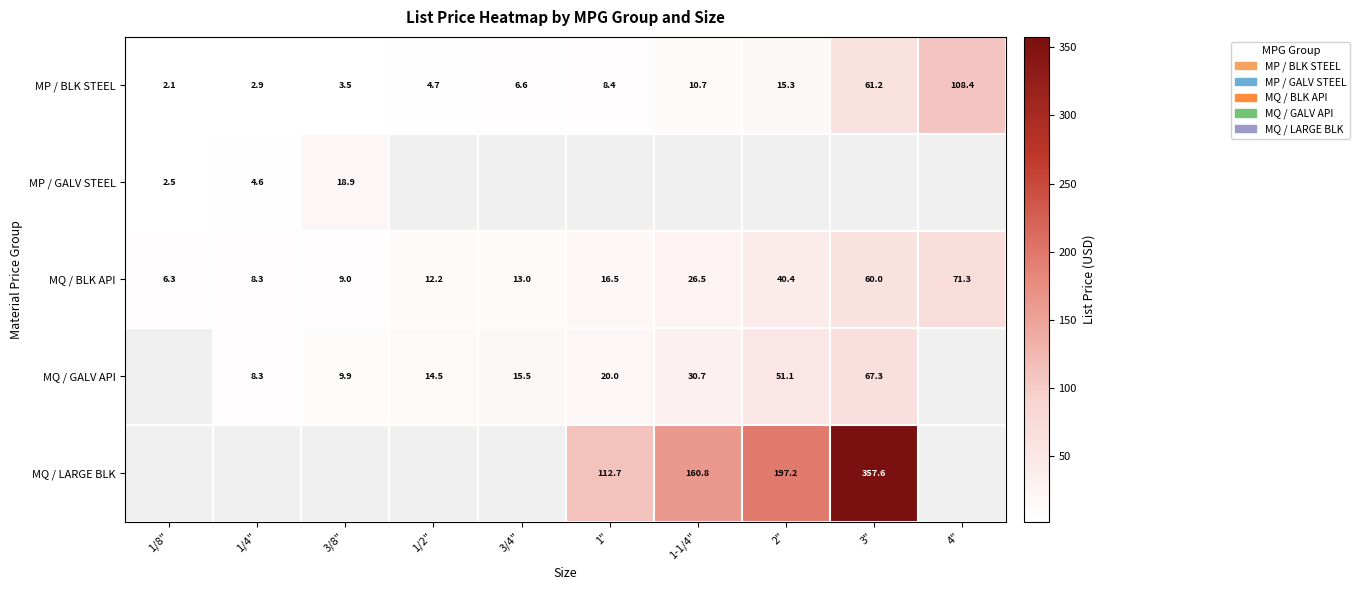

The value of MP / BLK STEEL at 1/8" is 1.4. True or false?

False